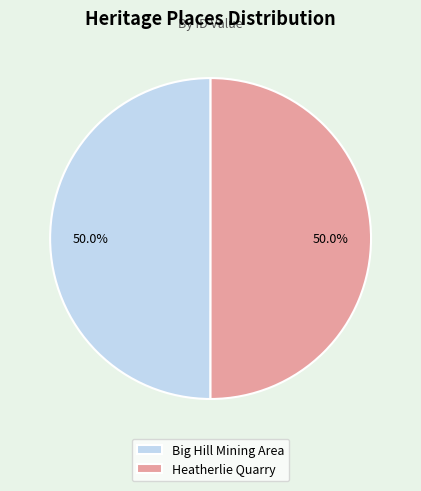

What is the ratio of the value at Heatherlie Quarry to the value at Big Hill Mining Area?

1.0